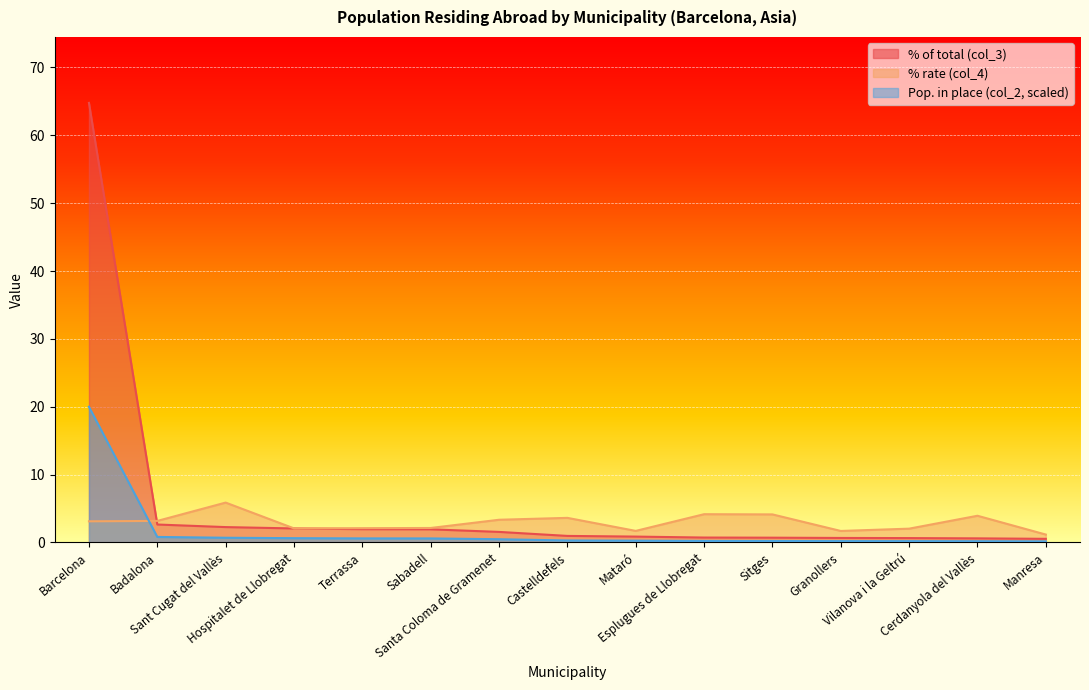

True or false: Population residing abroad (col_1) and Population in selected place (col_2) cross at least once.

False